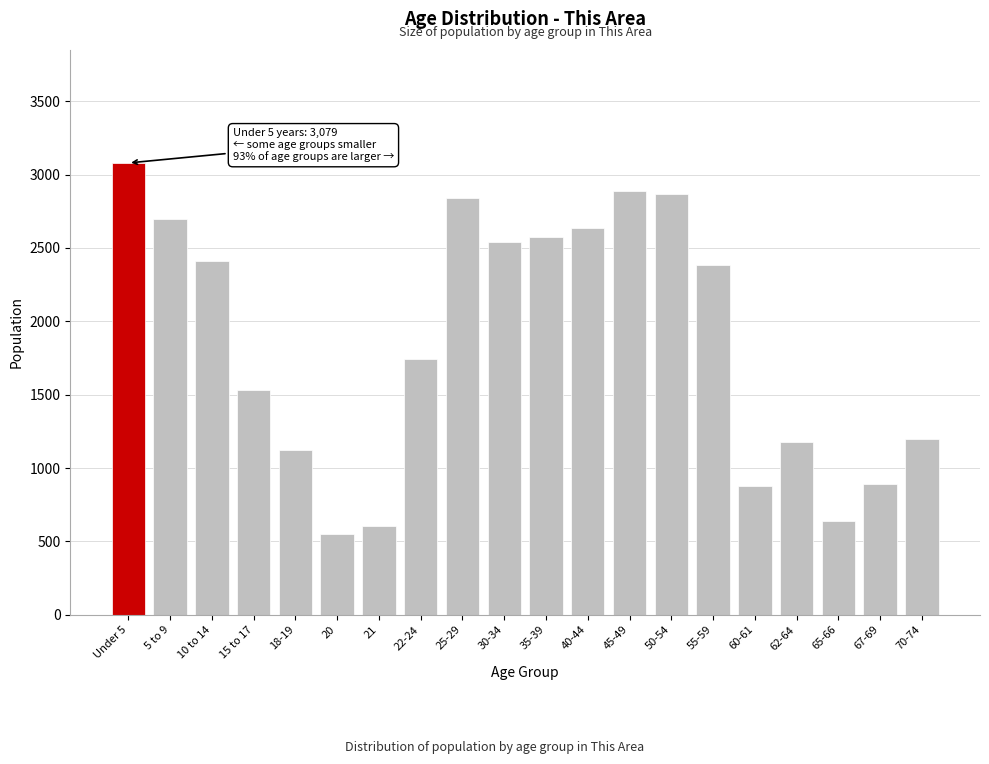

Where is the data nearest to the value 1816?

22-24